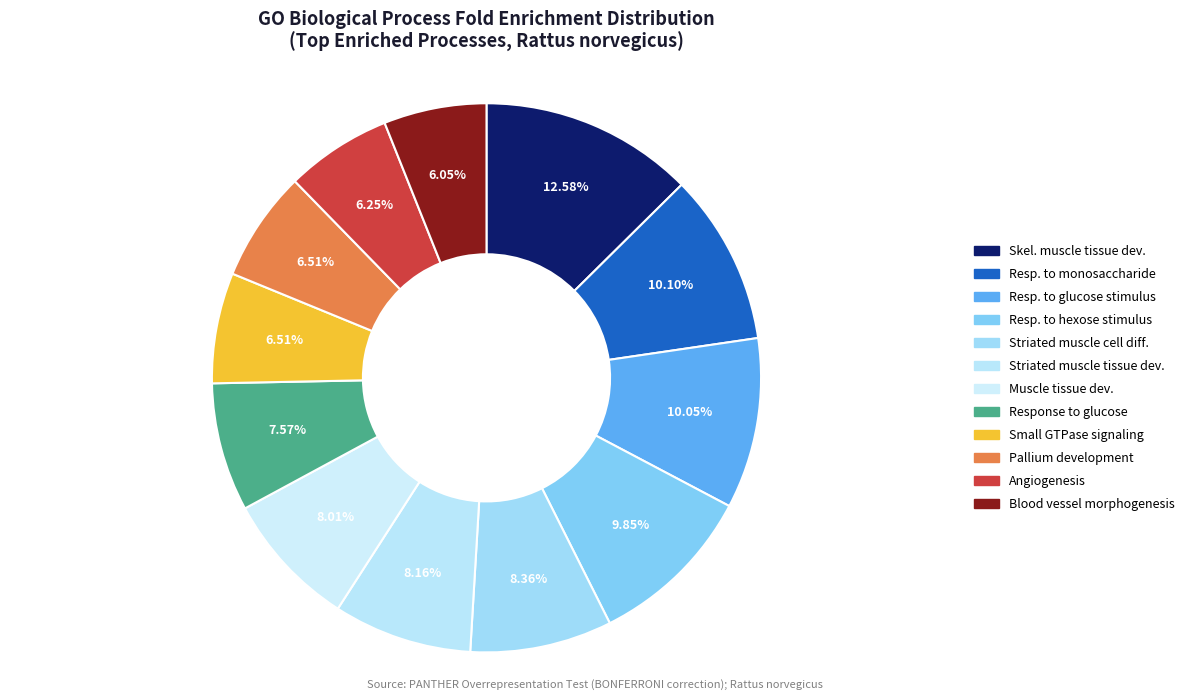

Count the number of slices in the pie.

12